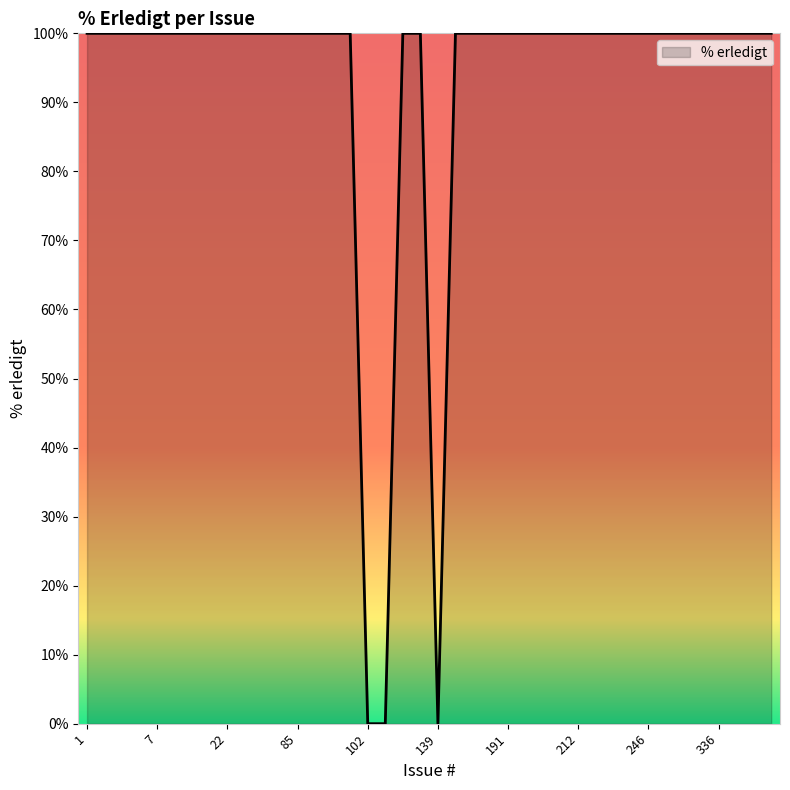

Count the number of categories in the chart.

40